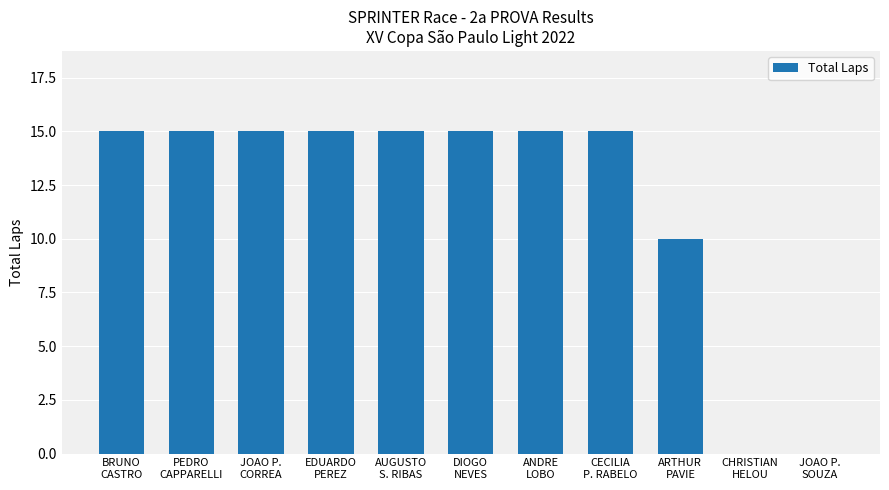

What is the greatest value displayed?

15